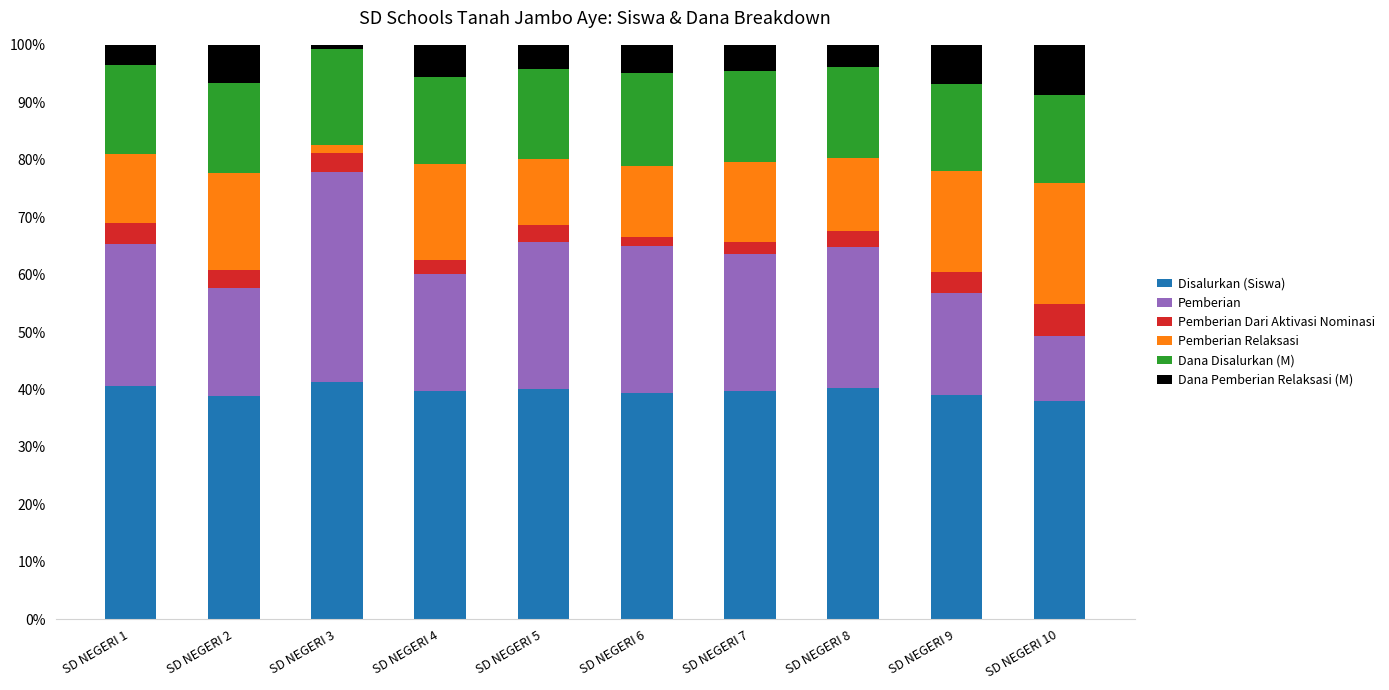

How many categories are shown in the chart?

10